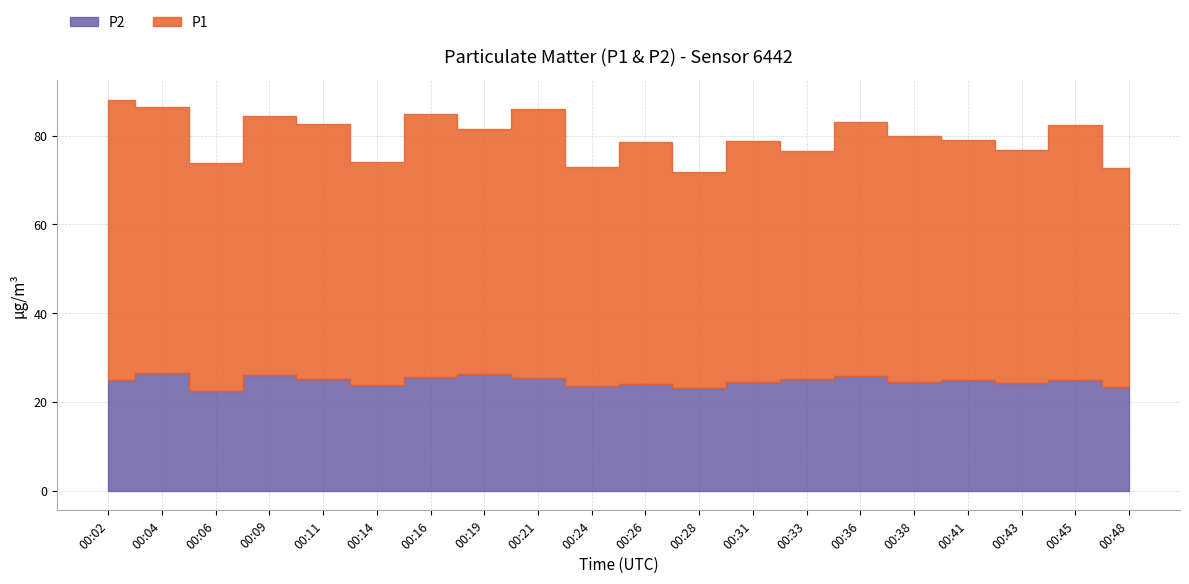

What is the maximum value shown in the chart?

63.2